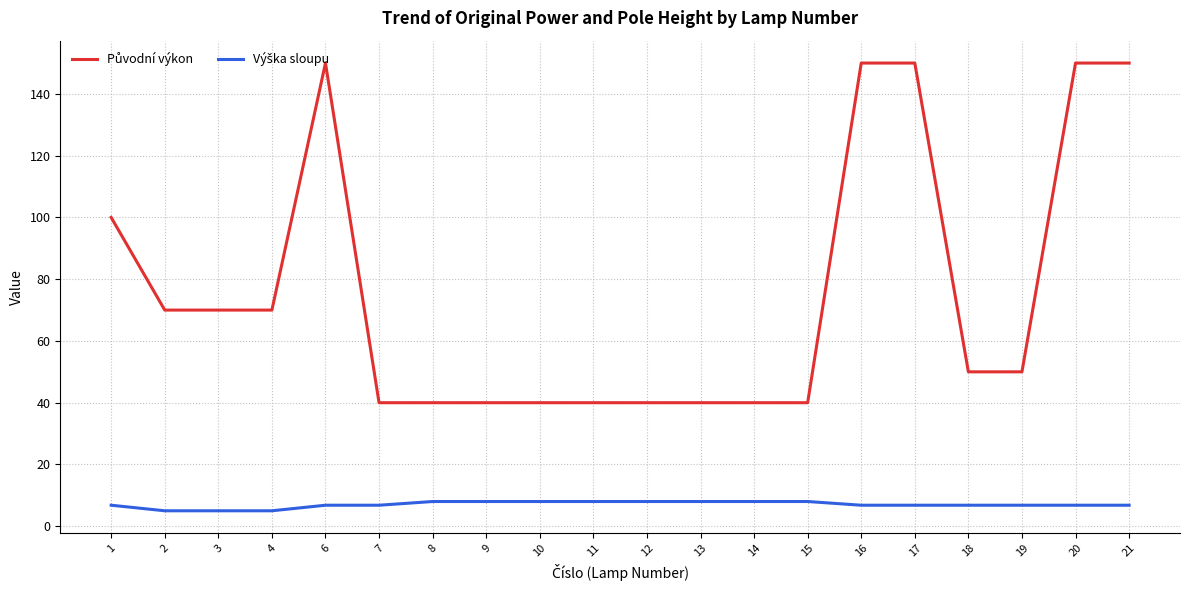

What is the spread (max minus min) of values at 20?

143.2